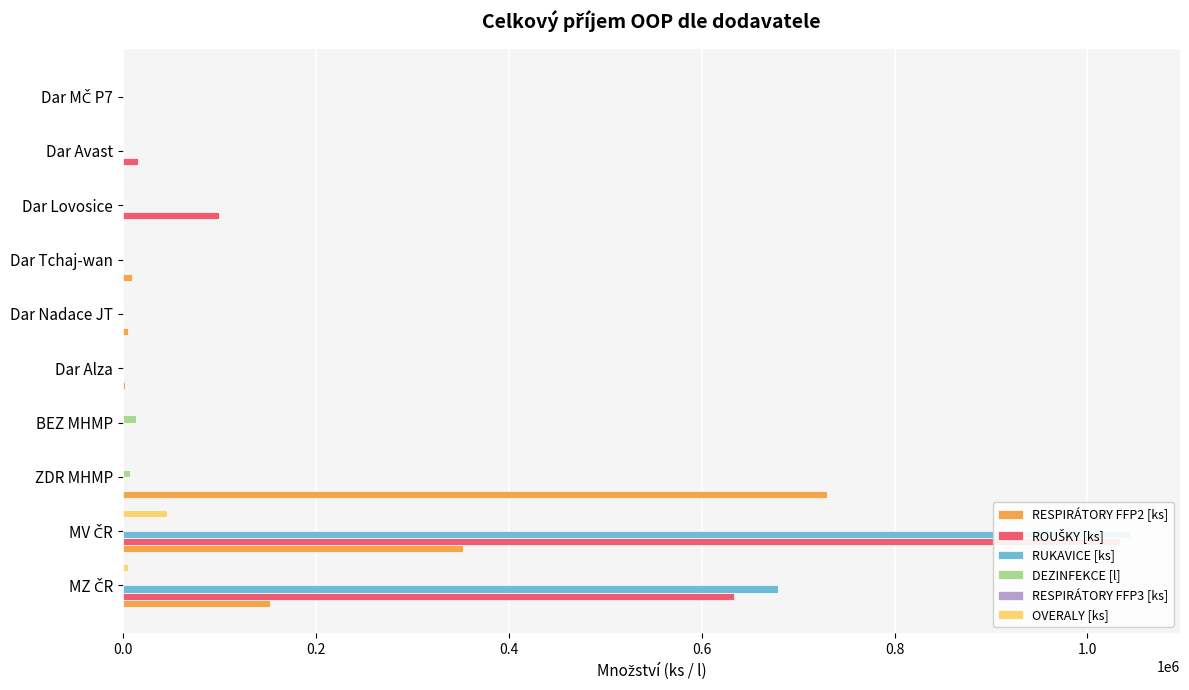

The value of OVERALY [ks] at MZ ČR is 5294. True or false?

True